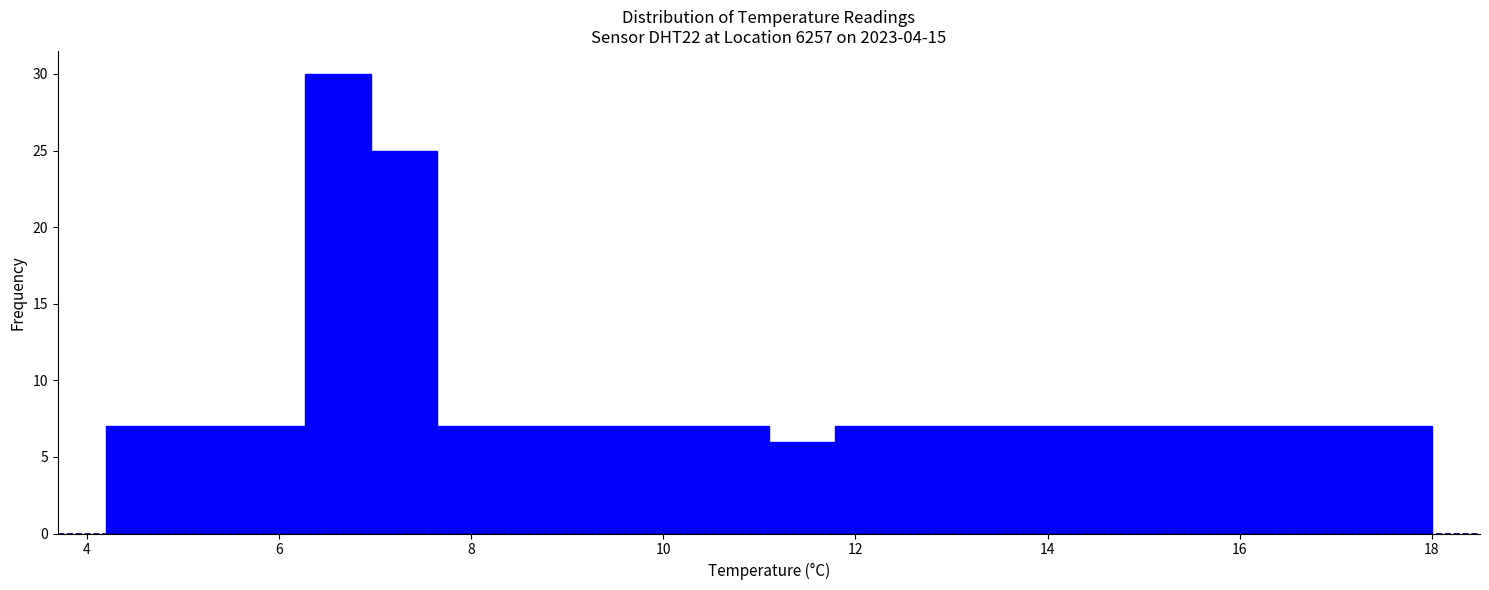

Read against the x-axis, roughly where is the centre of the tallest bar?

6.6